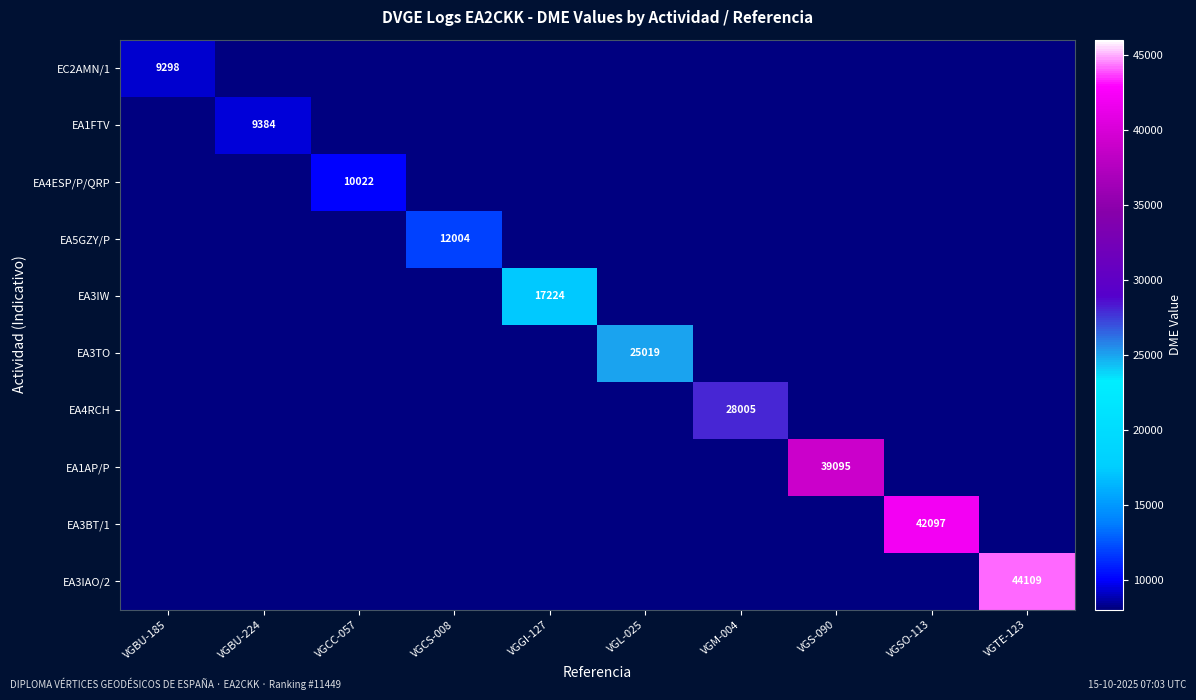

The EA4ESP/P/QRP series shows 14978 at VGCC-057. True or false?

False